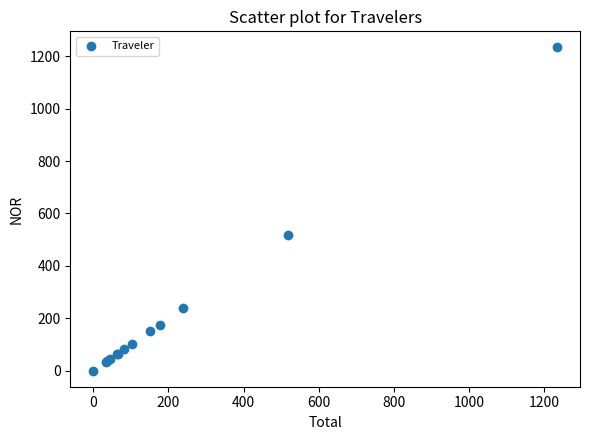

What Y value in the scatter plot is closest to 617?

517.0